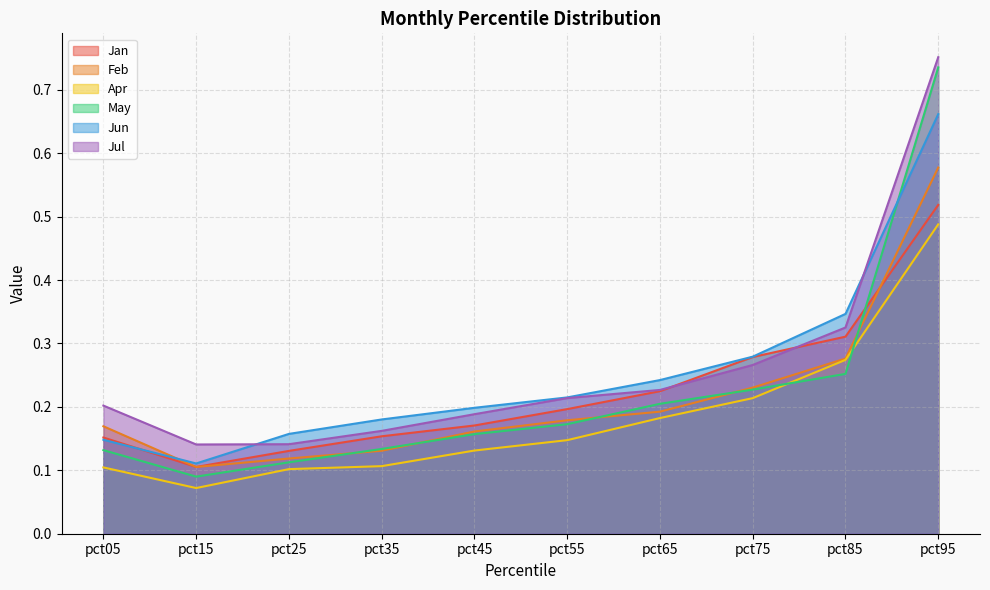

Reading left to right, extract all data points from this chart.

Jan: 0.2	0.1	0.1	0.2	0.2	0.2	0.2	0.3	0.3	0.5
Feb: 0.2	0.1	0.1	0.1	0.2	0.2	0.2	0.2	0.3	0.6
Apr: 0.1	0.1	0.1	0.1	0.1	0.1	0.2	0.2	0.3	0.5
May: 0.1	0.1	0.1	0.1	0.2	0.2	0.2	0.2	0.3	0.7
Jun: 0.1	0.1	0.2	0.2	0.2	0.2	0.2	0.3	0.3	0.7
Jul: 0.2	0.1	0.1	0.2	0.2	0.2	0.2	0.3	0.3	0.8